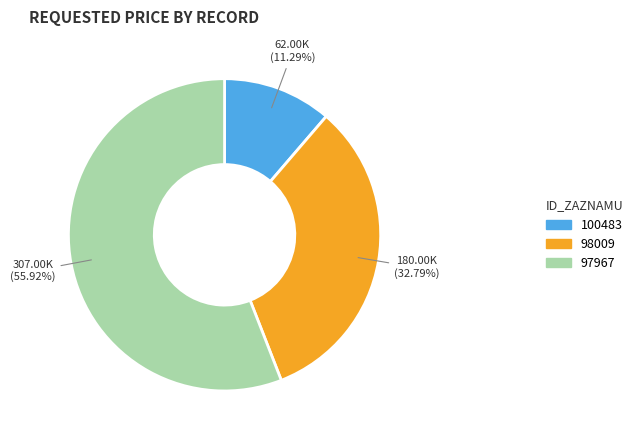

Is it true that 98009 is 23% of the pie?

False